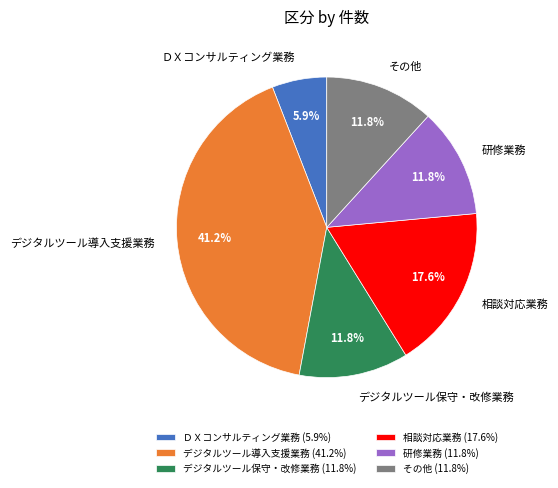

How many slices are in this pie chart?

6